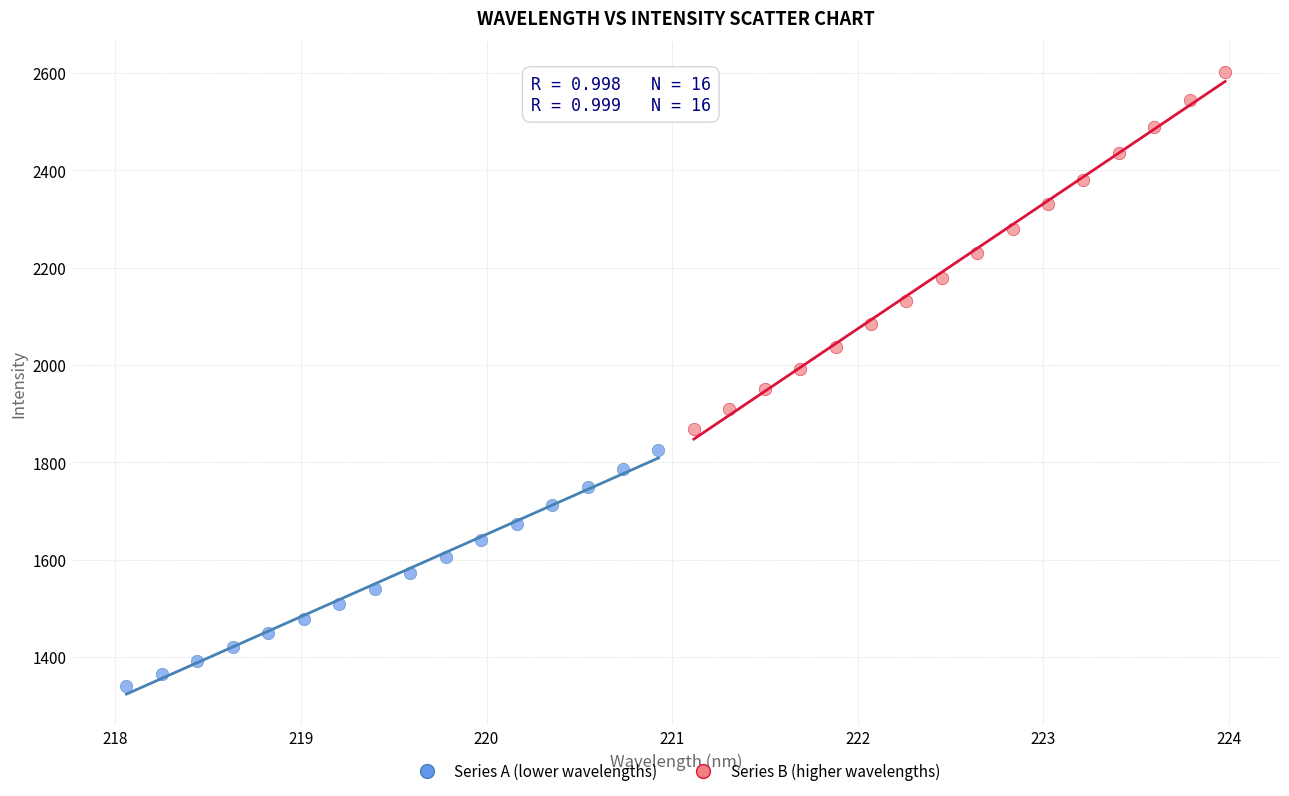

Which series has the largest Y range (max minus min)?

Series B (higher wavelengths)